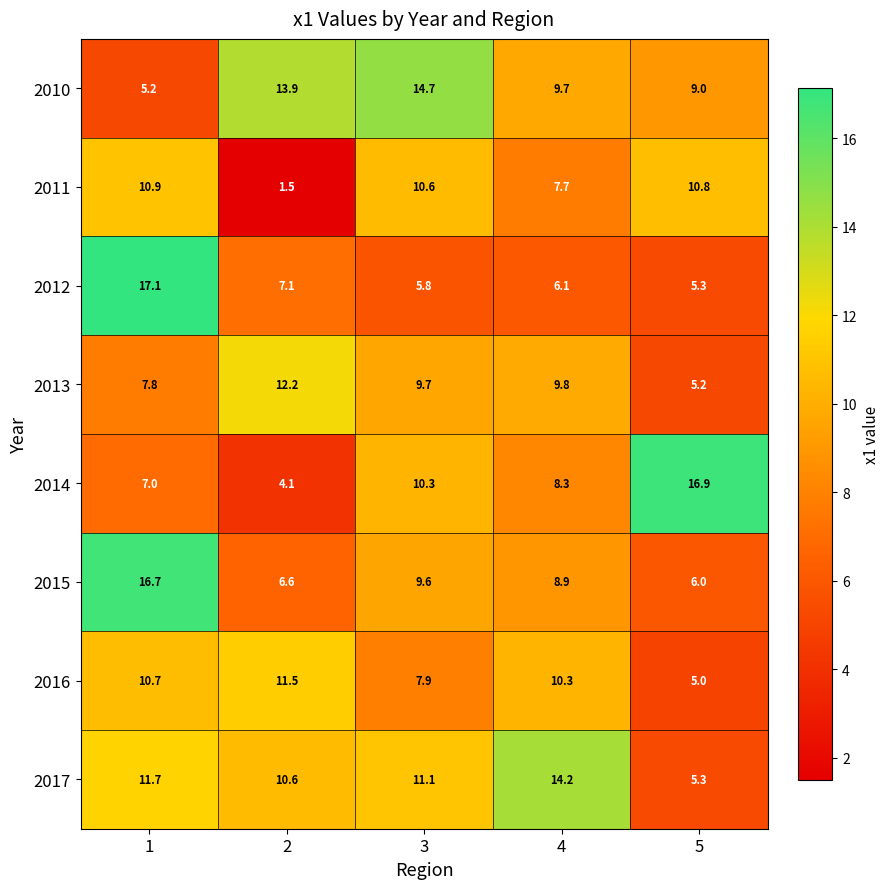

True or false: 2013 has a value of 3.7 at 3.

False